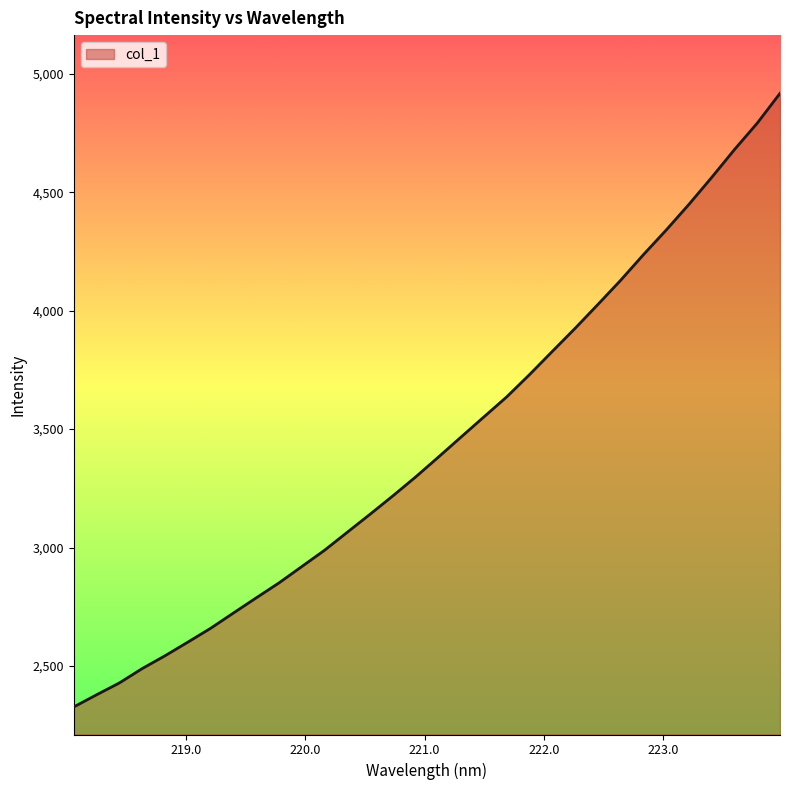

What is the smallest value displayed?

2327.2